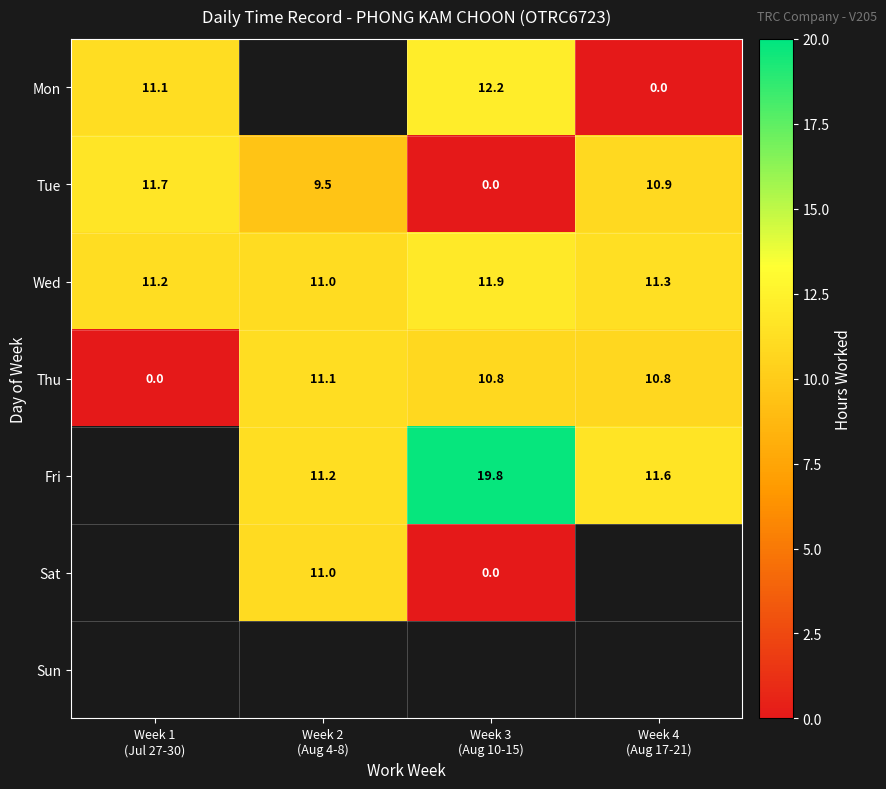

What is the difference between the maximum and minimum values in the Tue series?

11.7